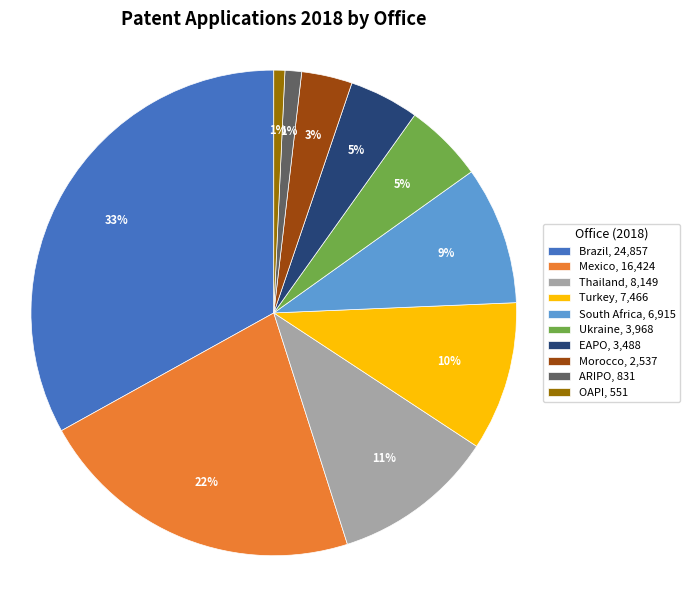

What is the largest slice in the pie chart?

Brazil